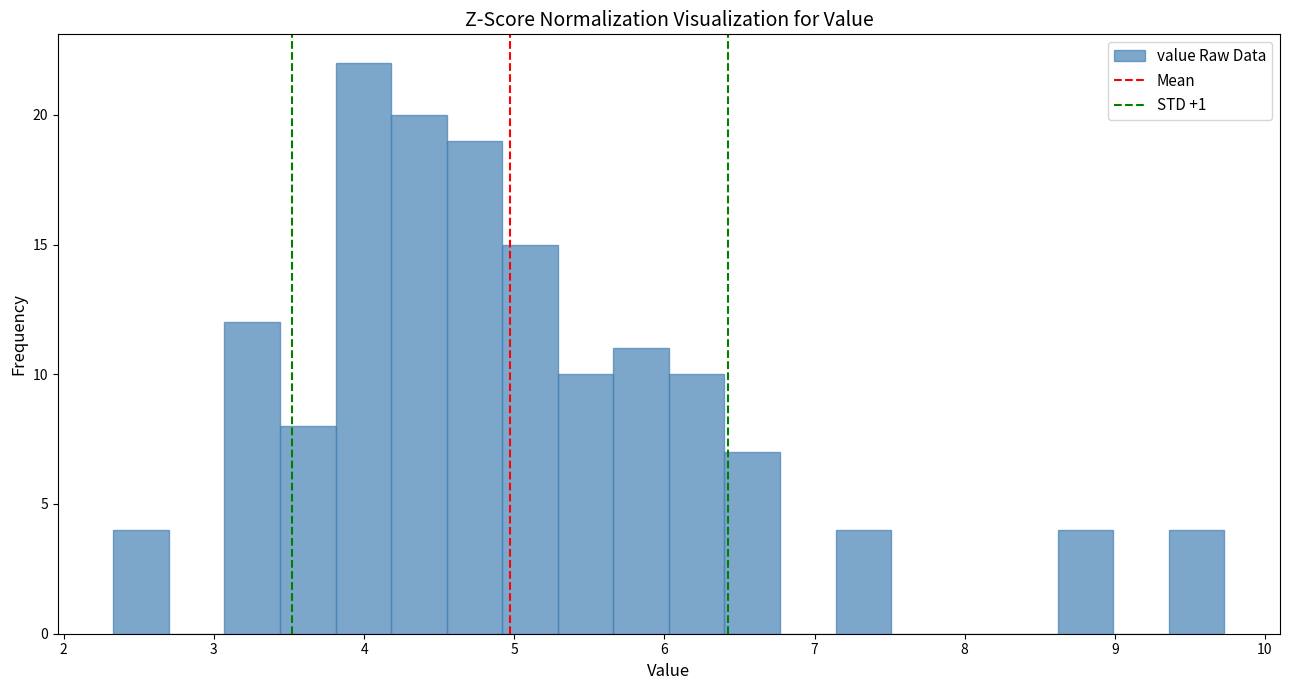

Around what value on the x-axis is the tallest bar? Give the approximate position of its centre, as read against the axis.

4.0